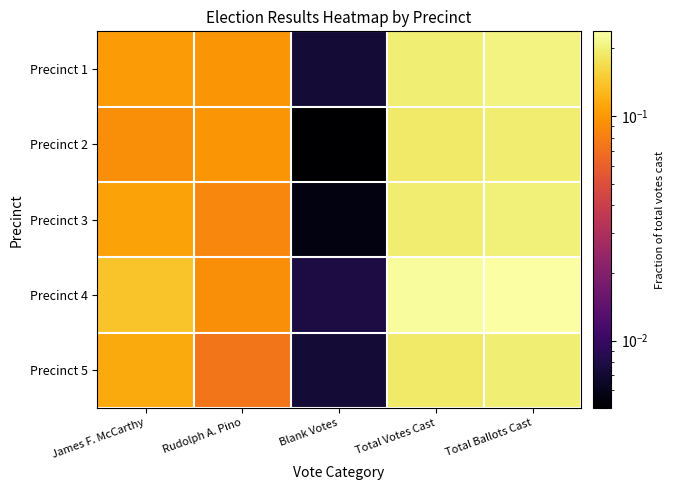

Which category has the lowest value across all series?

Blank Votes